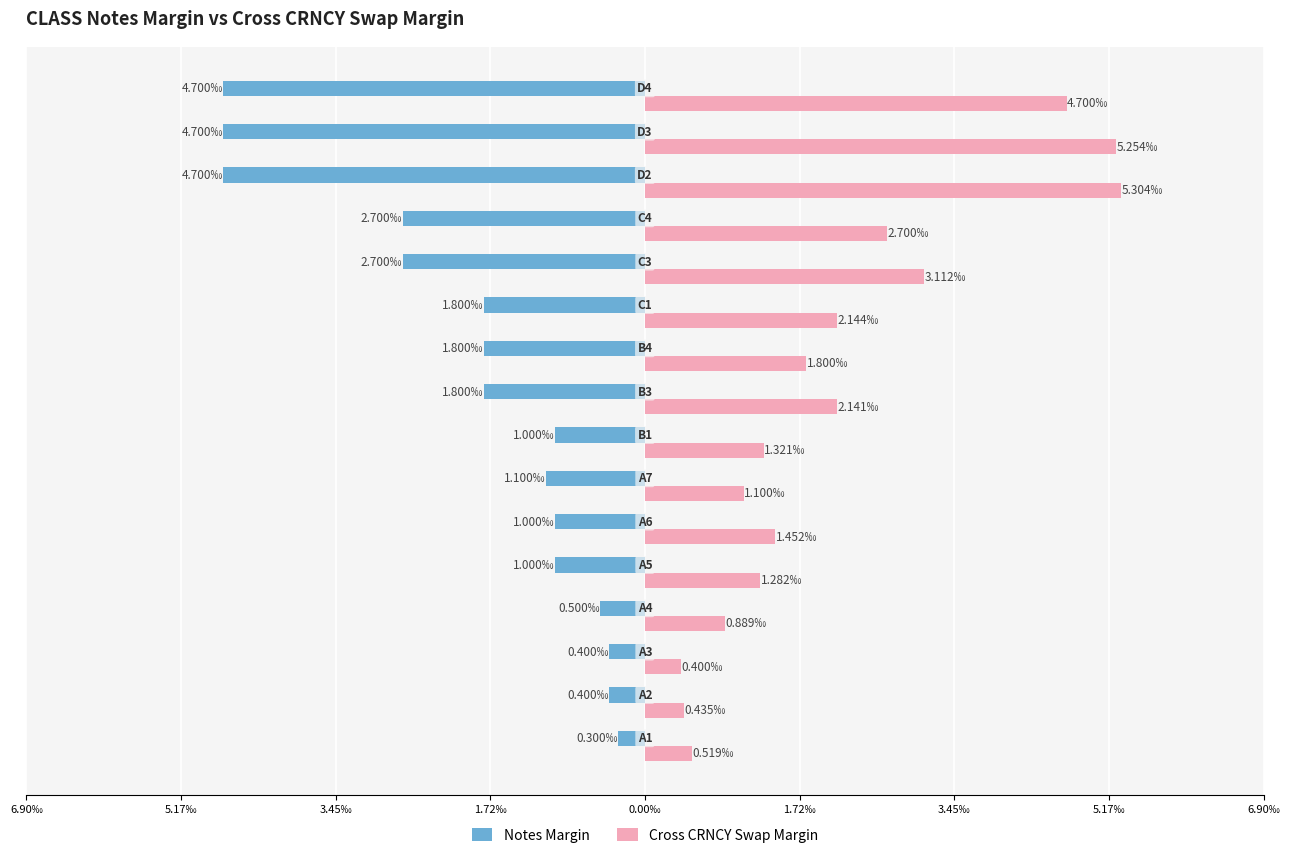

What are all the series names shown in the legend?

Notes Margin, Cross CRNCY Swap Margin